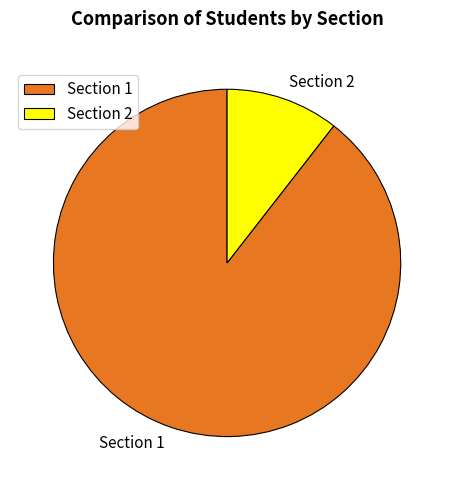

Which has a higher value, Section 1 or Section 2?

Section 1